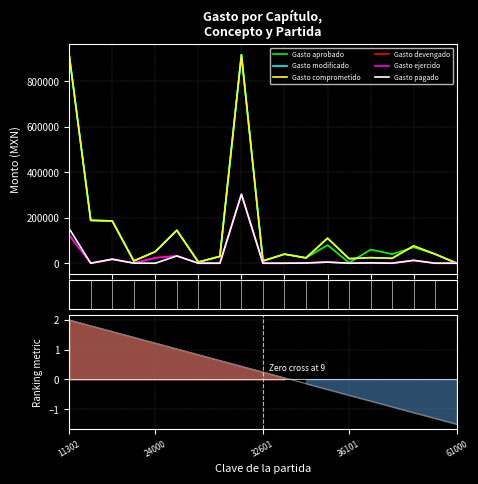

At which label does Gasto comprometido reach its peak?

8